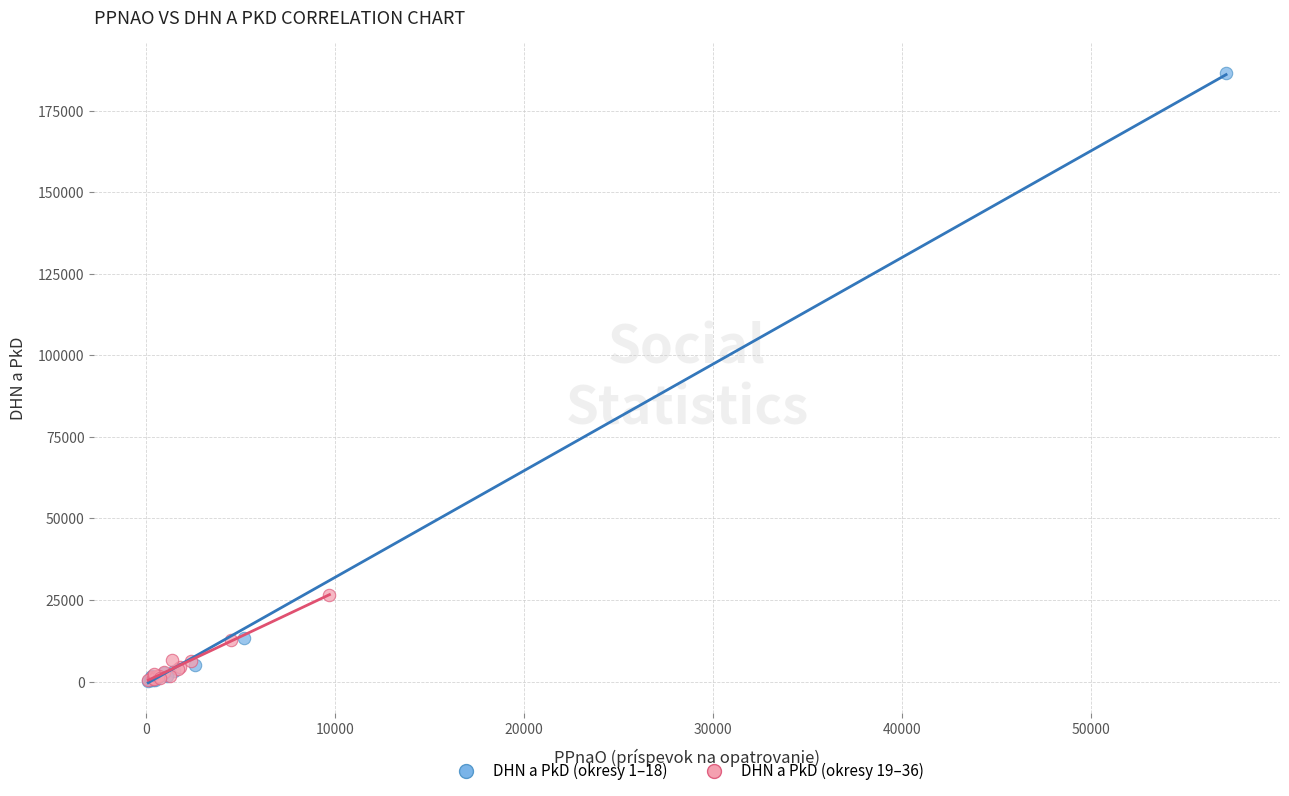

Which series reaches the maximum Y coordinate?

DHN a PkD (okresy 1–18)